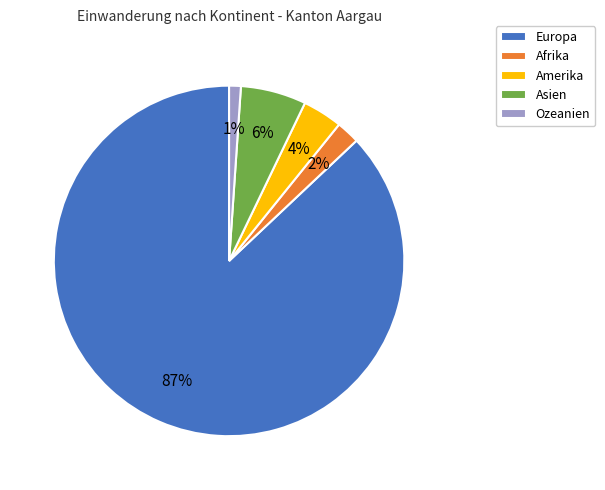

Which has a higher value, Afrika or Asien?

Asien